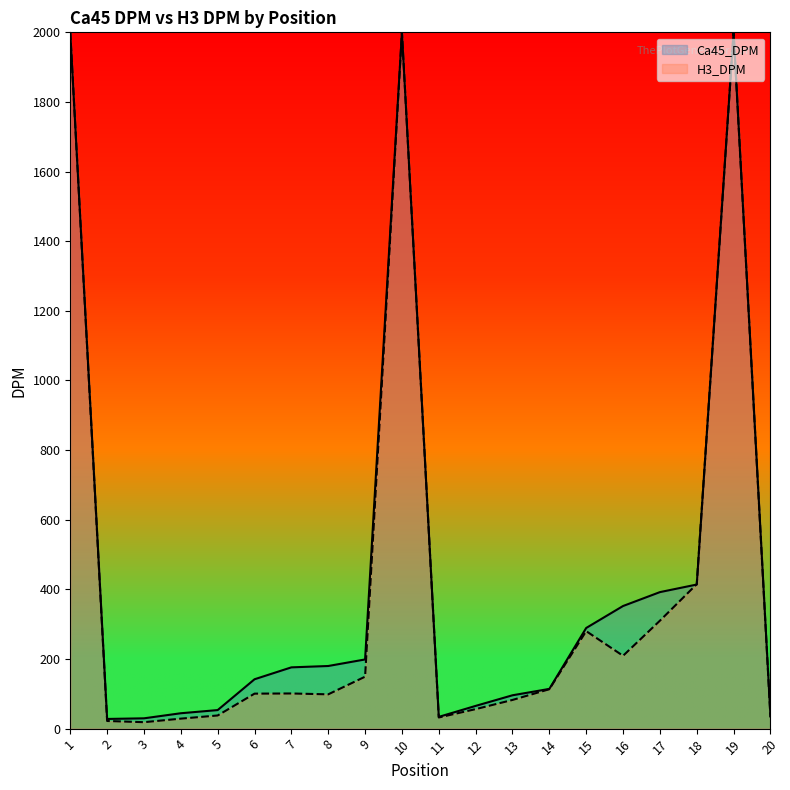

Which label corresponds to the largest value in the chart?

1